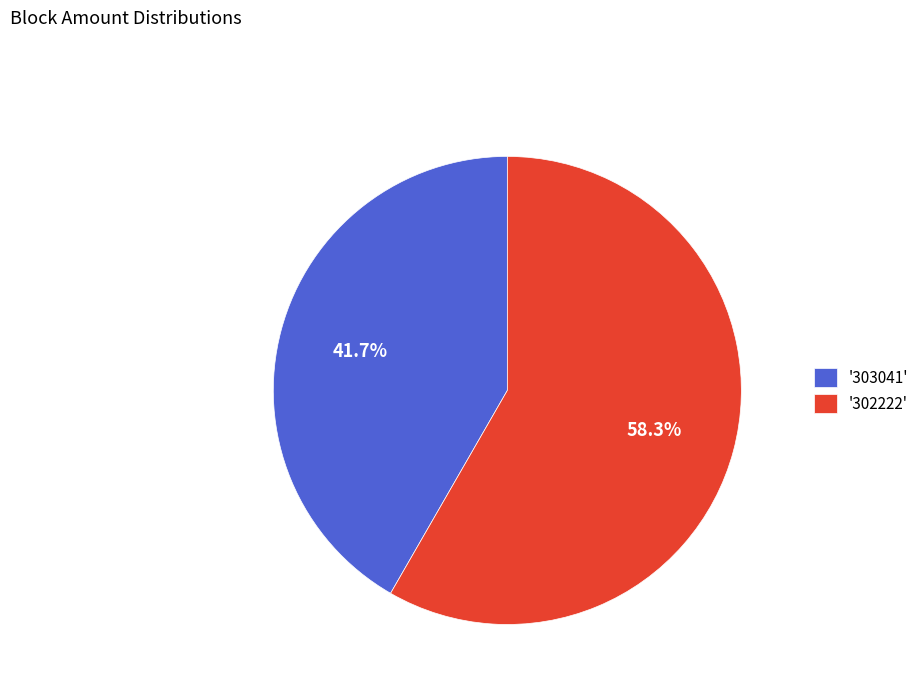

Rank the categories by value from lowest to highest.

'303041', '302222'